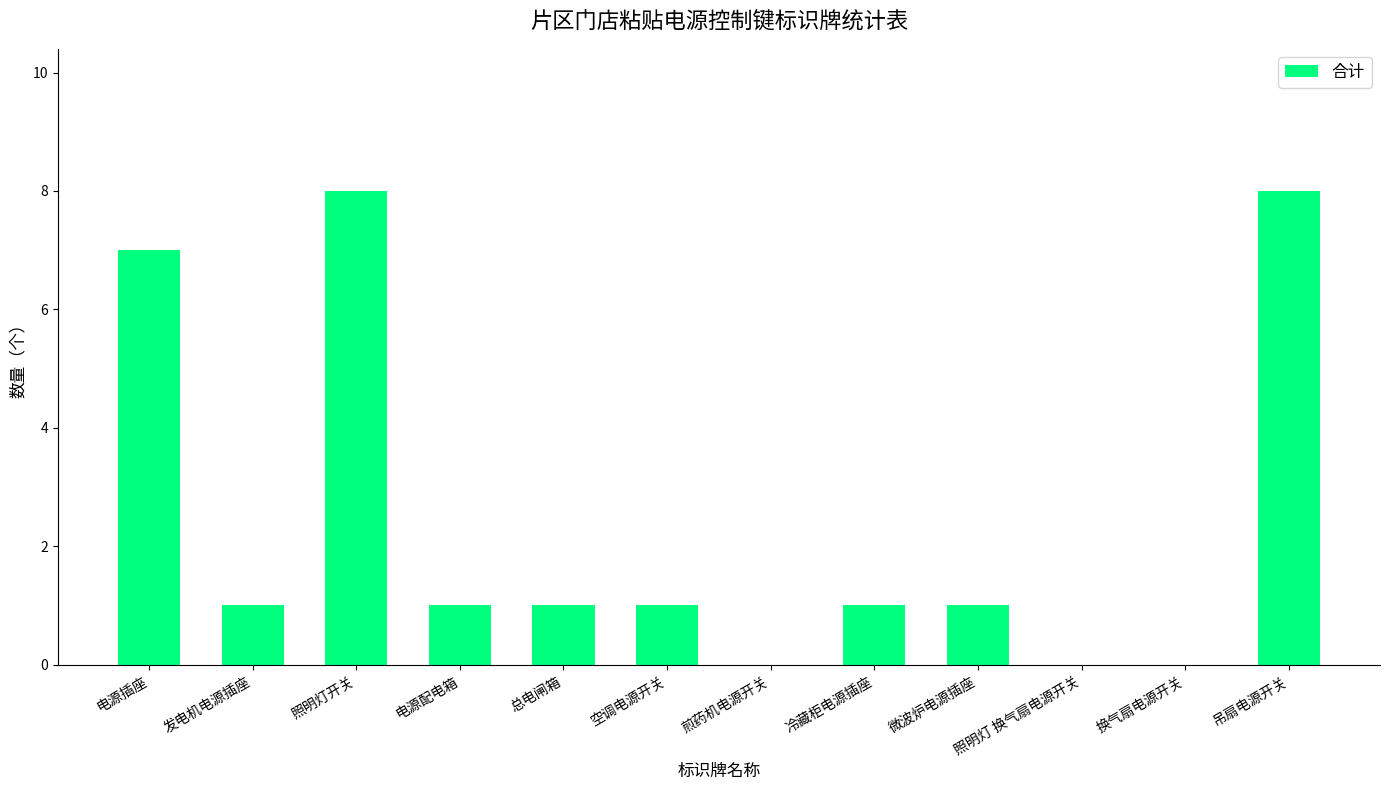

True or false: the data shows 0 at 总电闸箱.

False